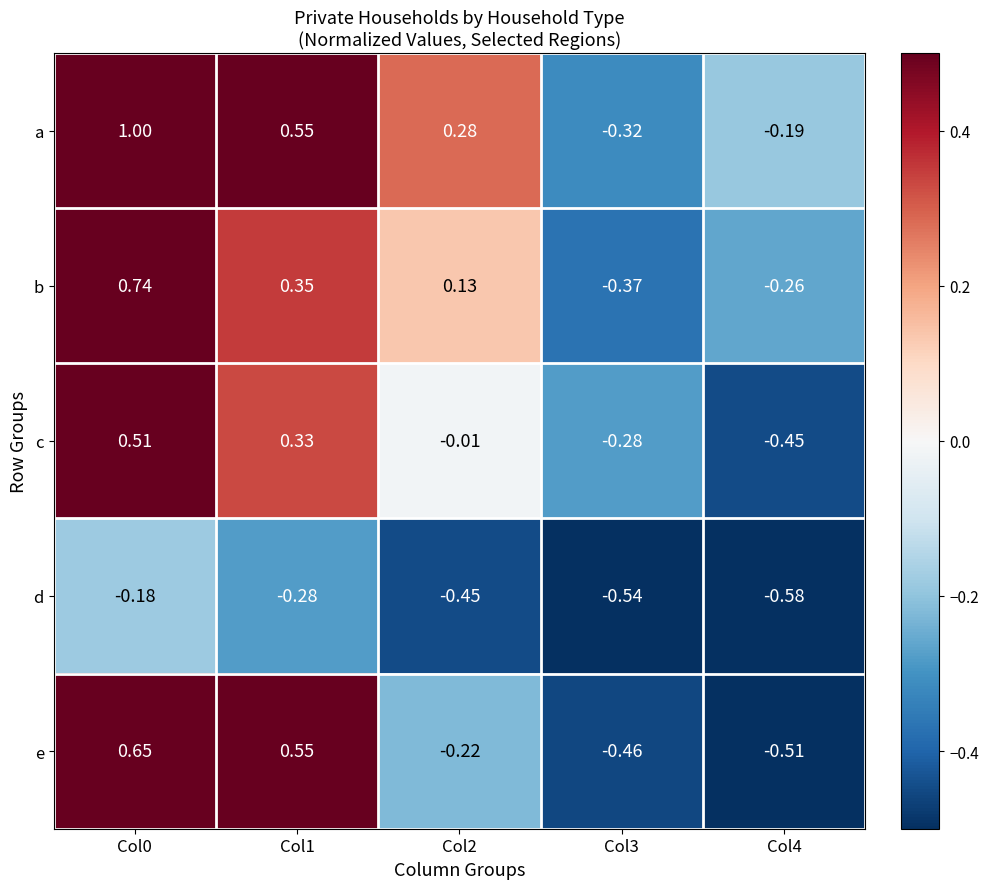

List the series in order of their peak value, lowest first.

d, c, e, b, a